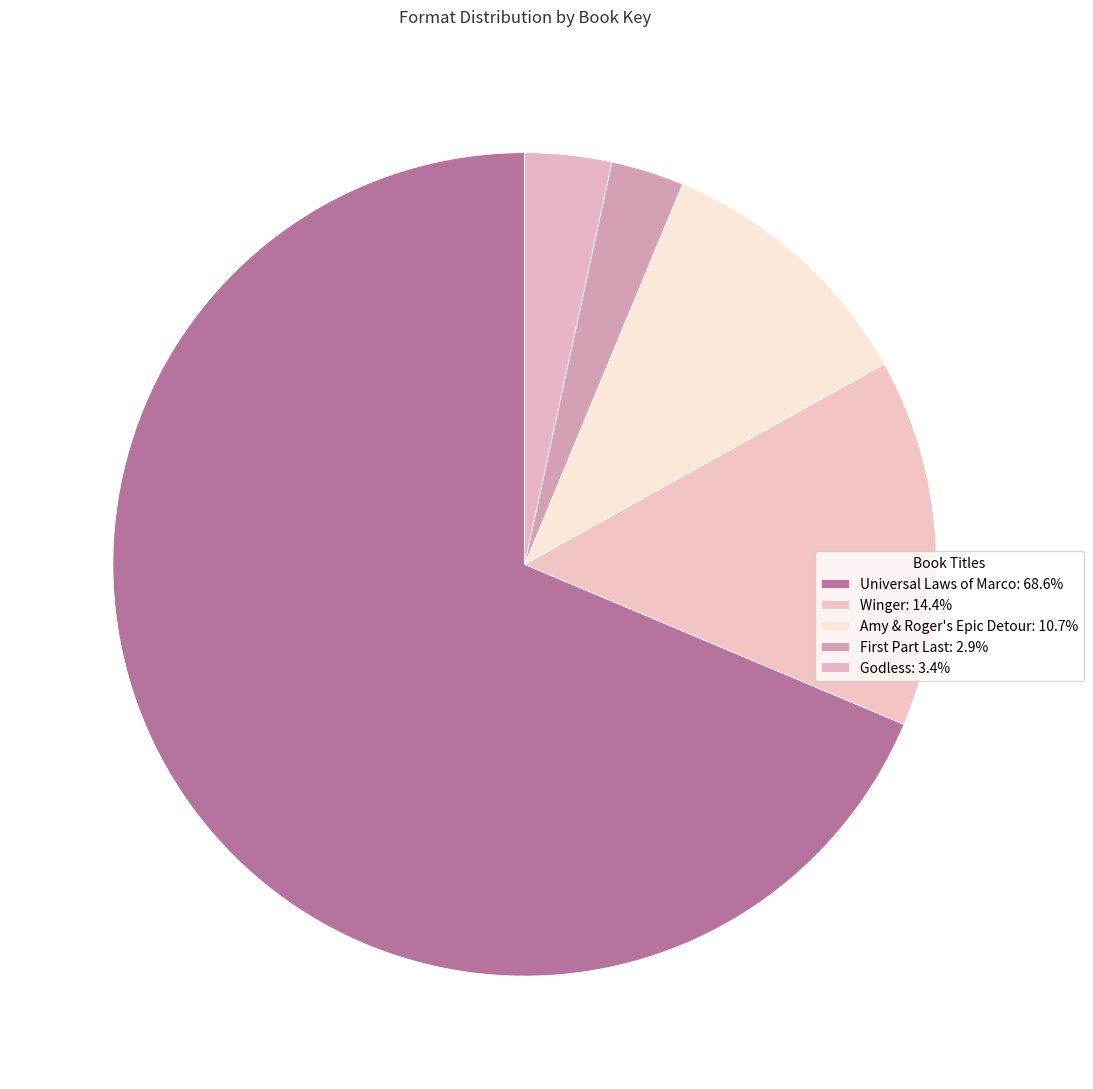

How many slices are in this pie chart?

5